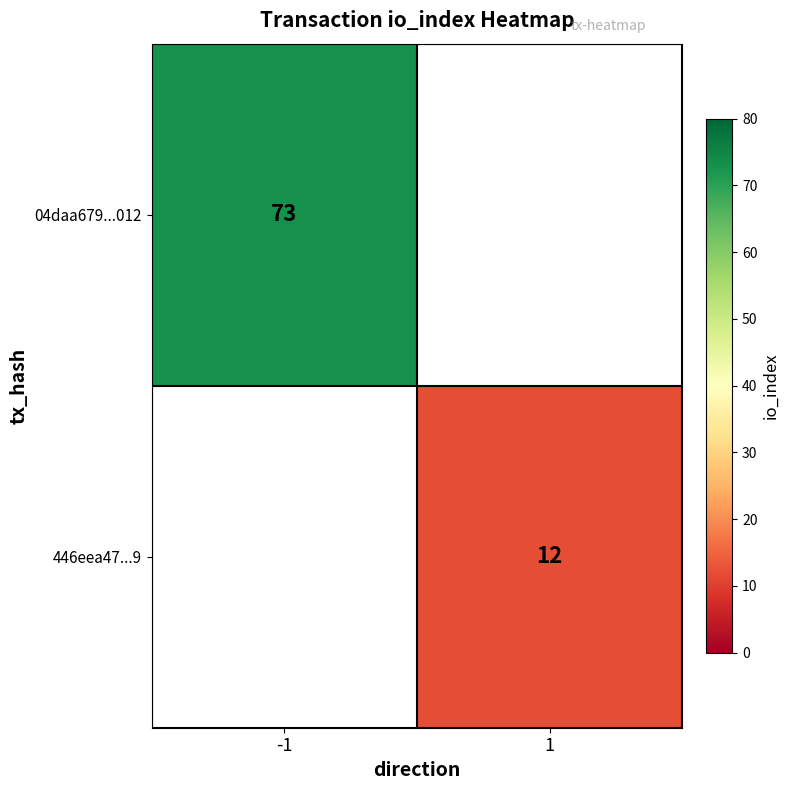

The 446eea47...9 series shows 18 at 1. True or false?

False